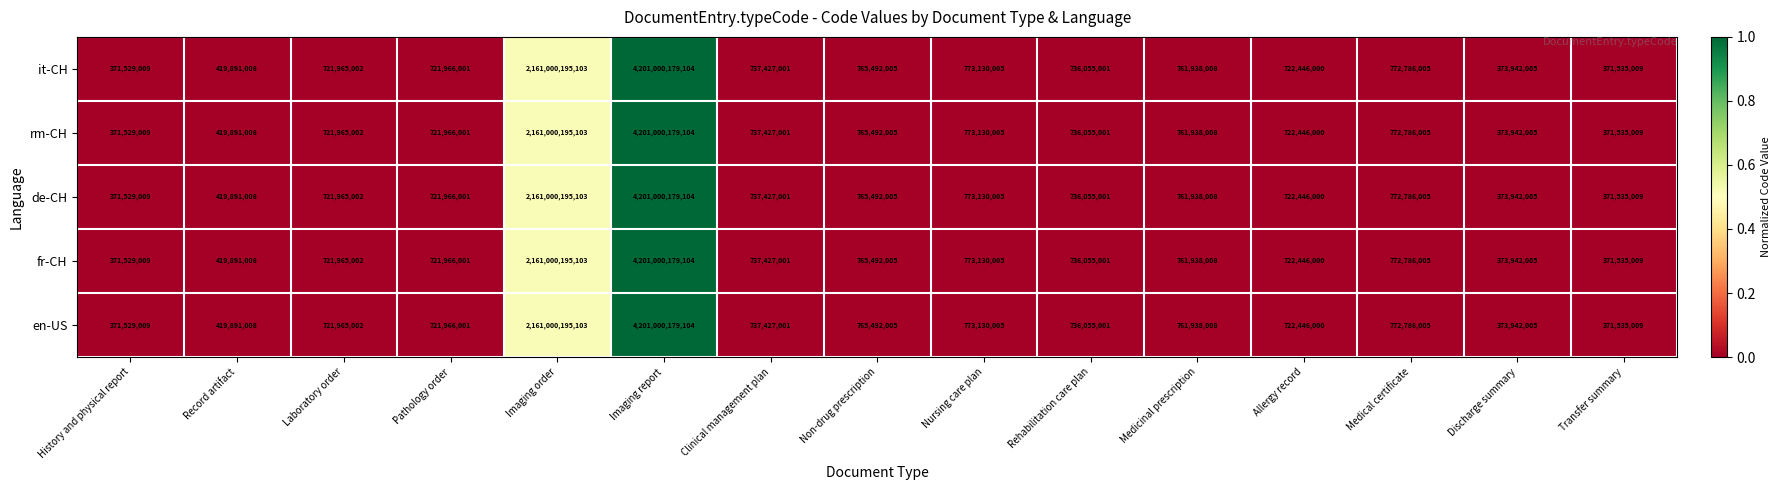

The de-CH series shows 1177910039 at Allergy record. True or false?

False